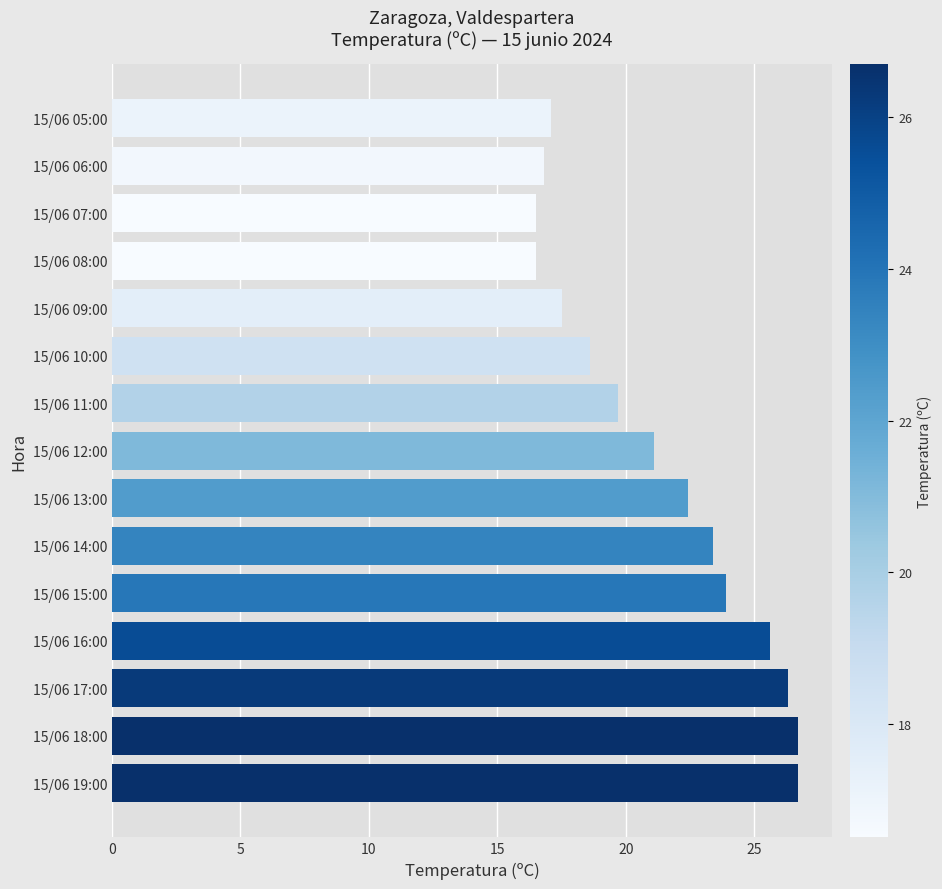

Which has a higher value, 15/06 13:00 or 15/06 07:00?

15/06 13:00